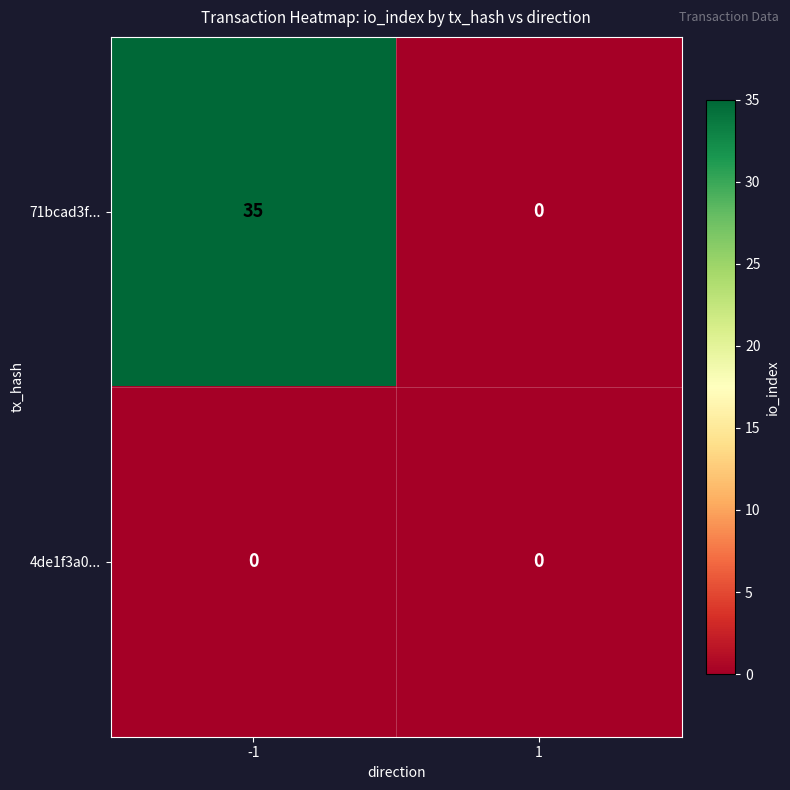

What is the difference between the highest and lowest values at -1?

35